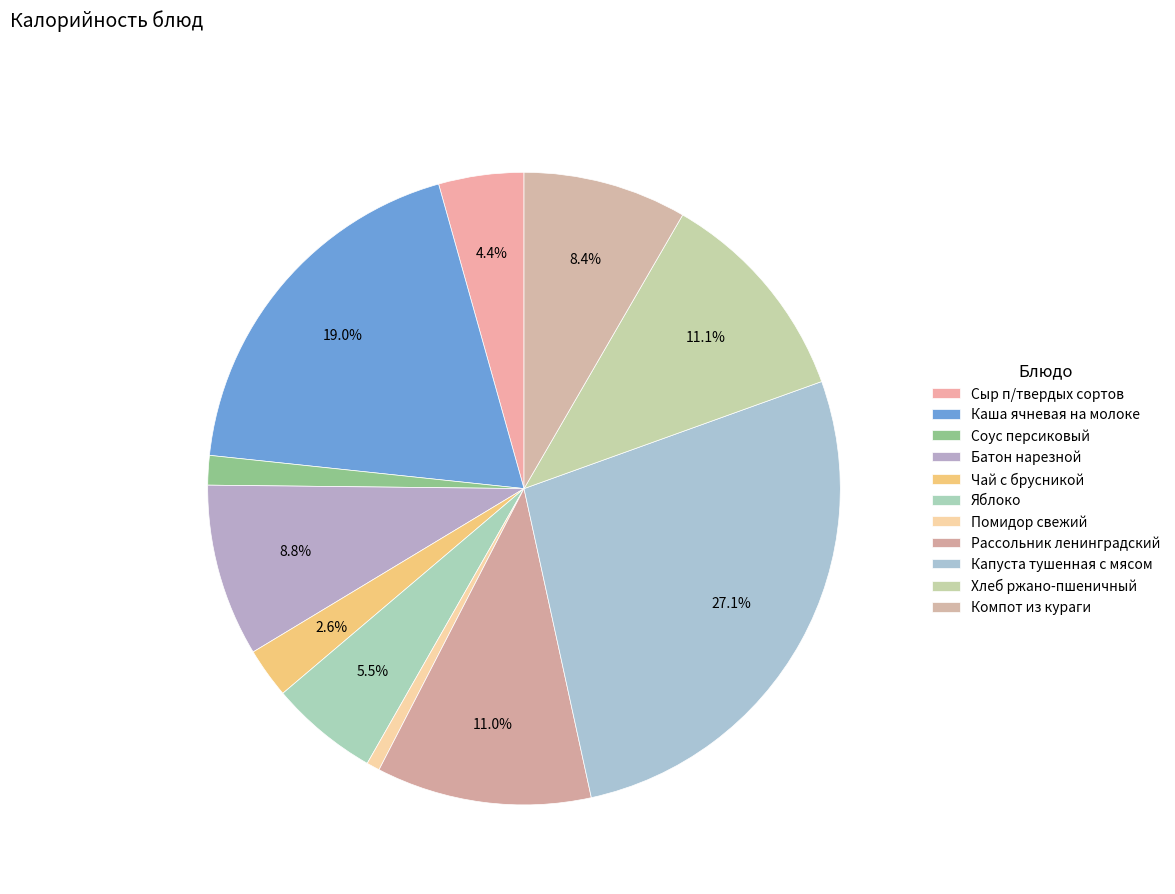

How many segments does this pie chart have?

11